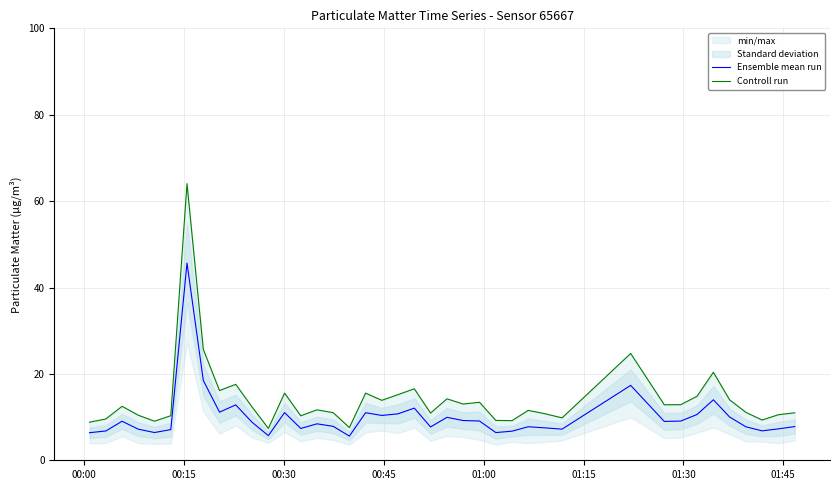

What is the difference between the maximum and minimum values in the Ensemble mean run series?

40.1